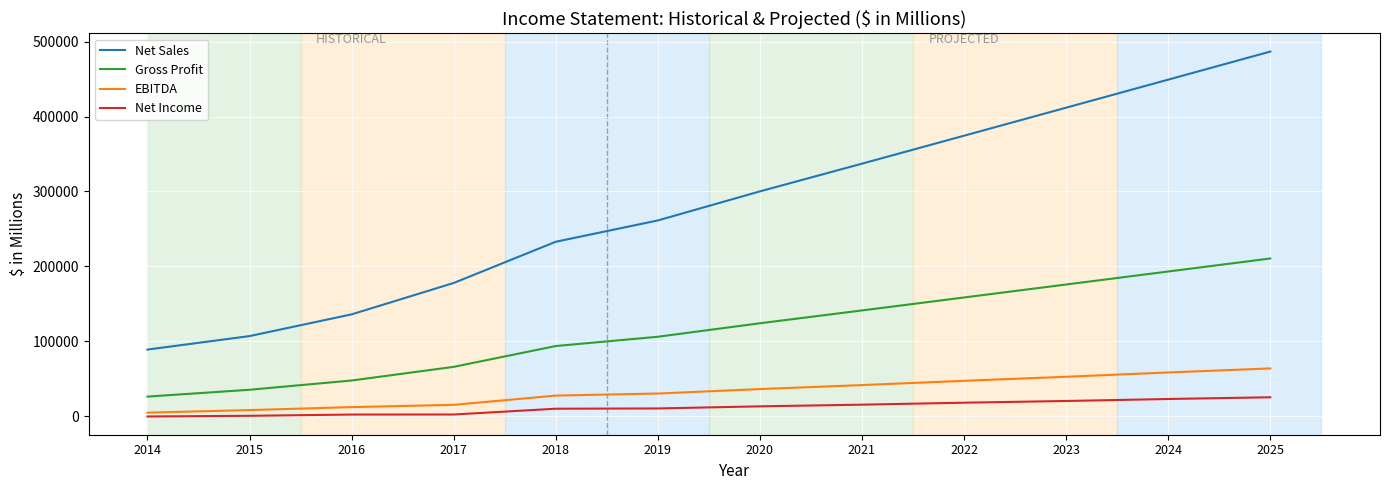

True or false: Gross Profit and Net Income intersect in this chart.

False